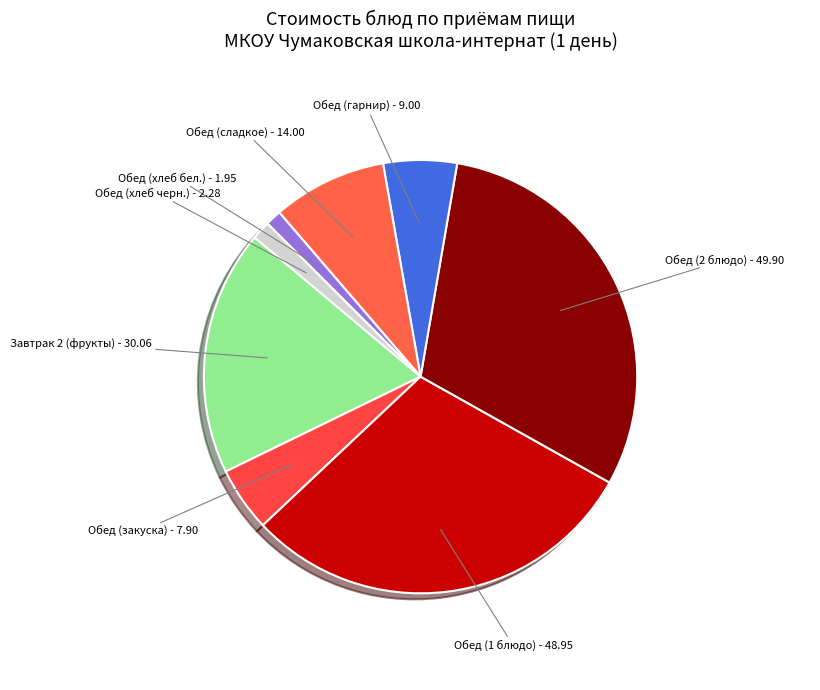

Do Завтрак 2 (фрукты) and Обед (1 блюдо) together represent more than half of the pie?

No